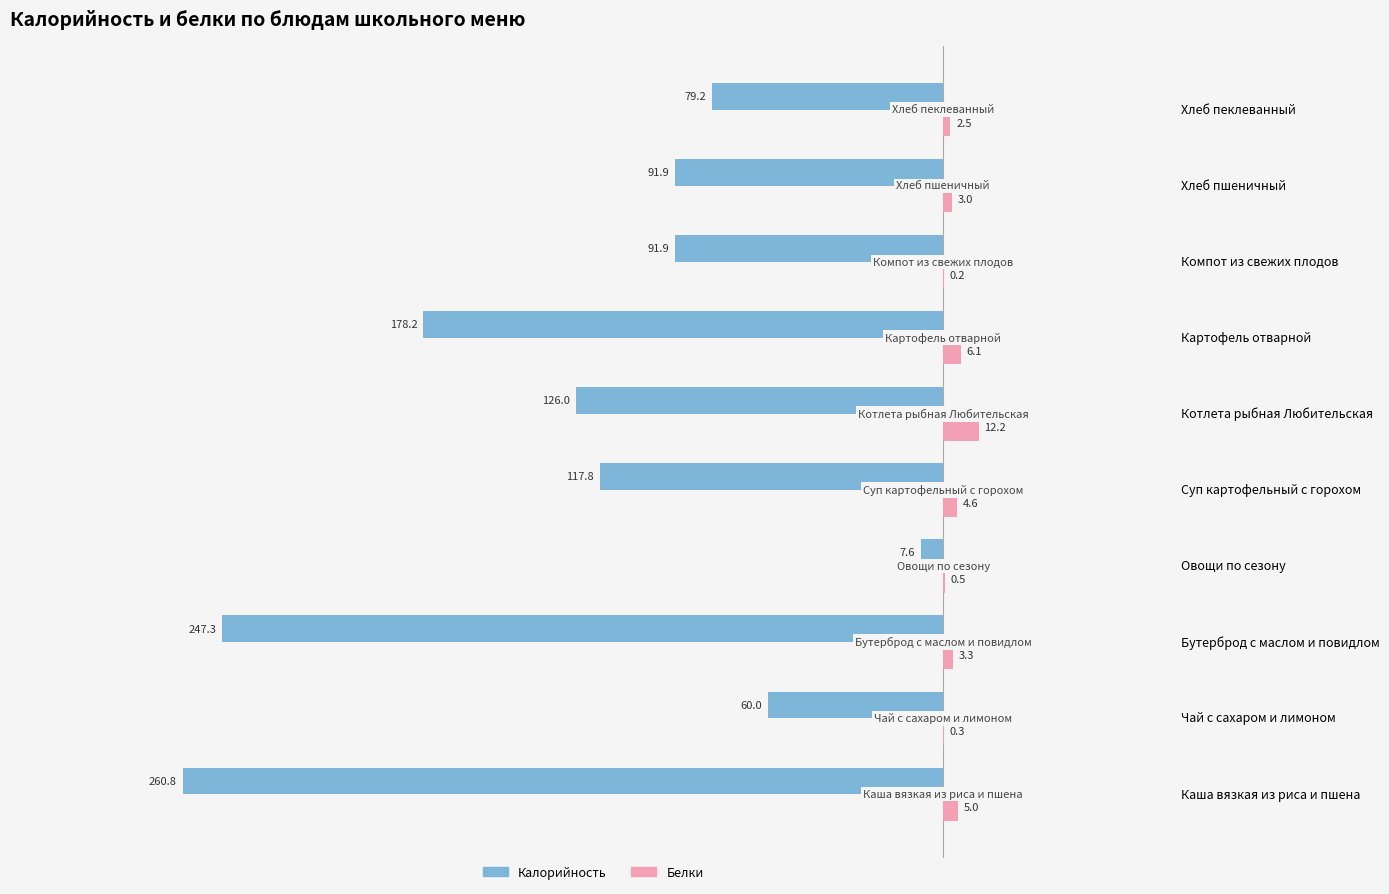

What is the sum of all Калорийность values?

-1260.7